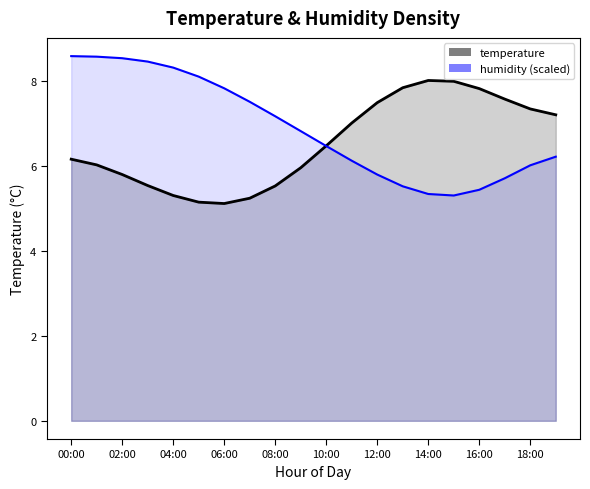

Rank the categories by value from highest to lowest.

14:00, 15:00, 13:00, 16:00, 17:00, 12:00, 18:00, 19:00, 11:00, 10:00, 00:00, 01:00, 09:00, 02:00, 03:00, 08:00, 04:00, 07:00, 05:00, 06:00